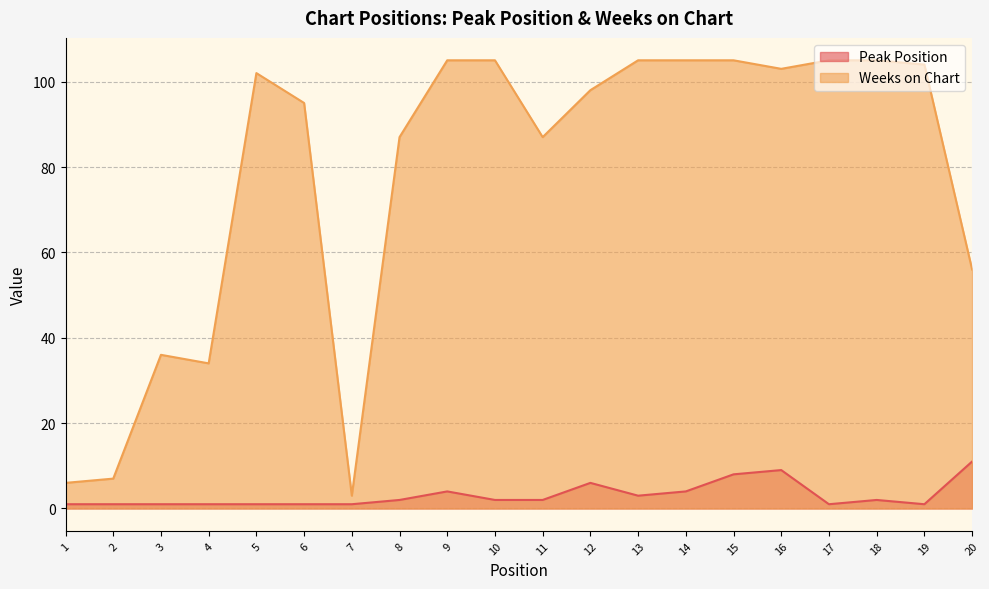

True or false: Weeks on Chart has more than 0 points higher than both neighbors.

True